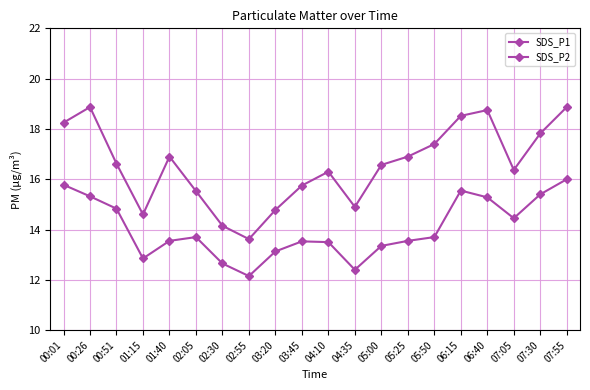

How many values in the SDS_P2 series exceed 13?

16